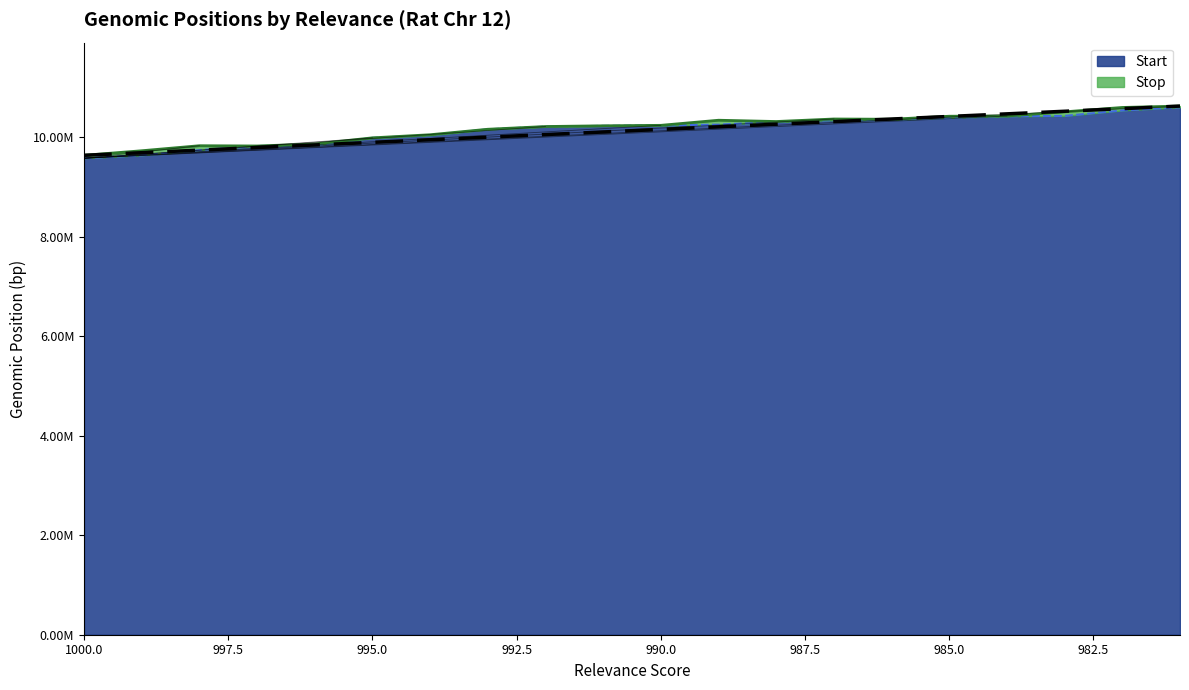

List the series in order of their peak value, lowest first.

Start, Stop